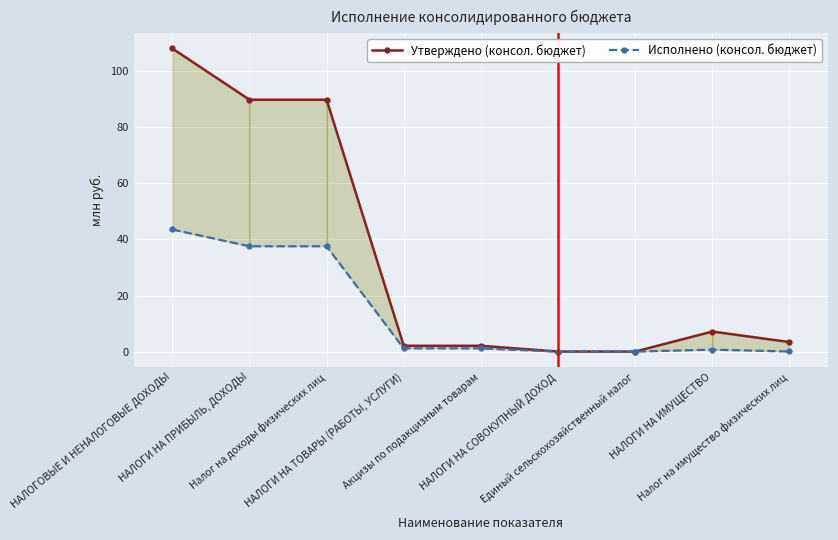

Which category has the highest value in the Исполнено (консол. бюджет) series?

НАЛОГОВЫЕ И НЕНАЛОГОВЫЕ ДОХОДЫ